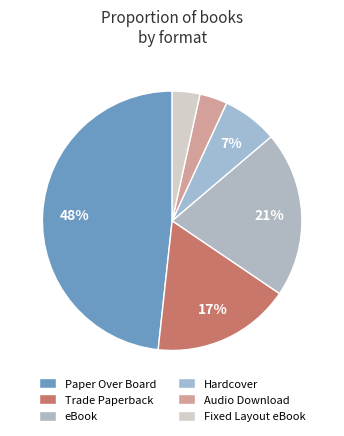

What is the total percentage of eBook and Fixed Layout eBook?

23.3%